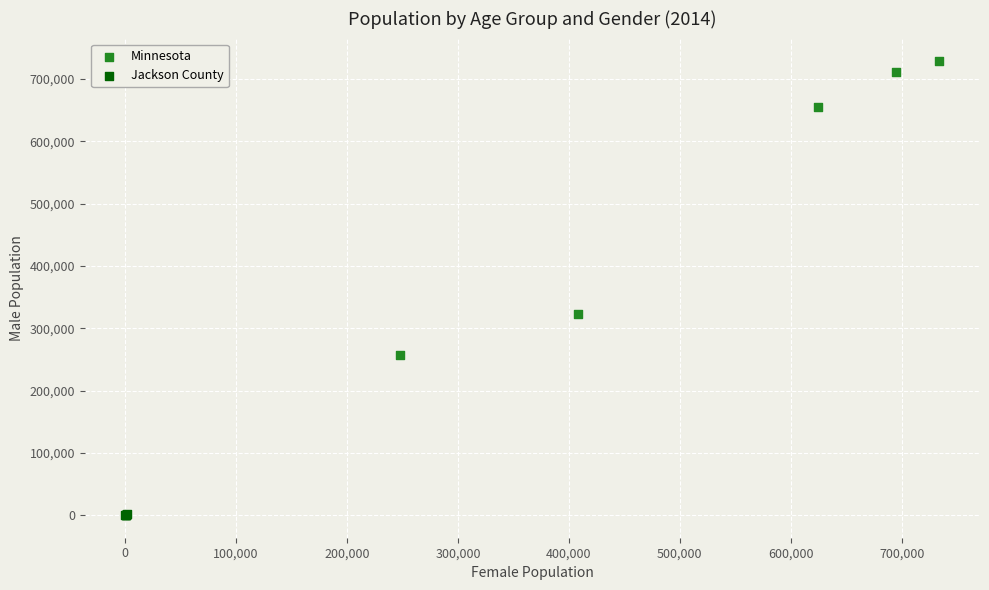

Which series reaches the minimum Y coordinate?

Jackson County